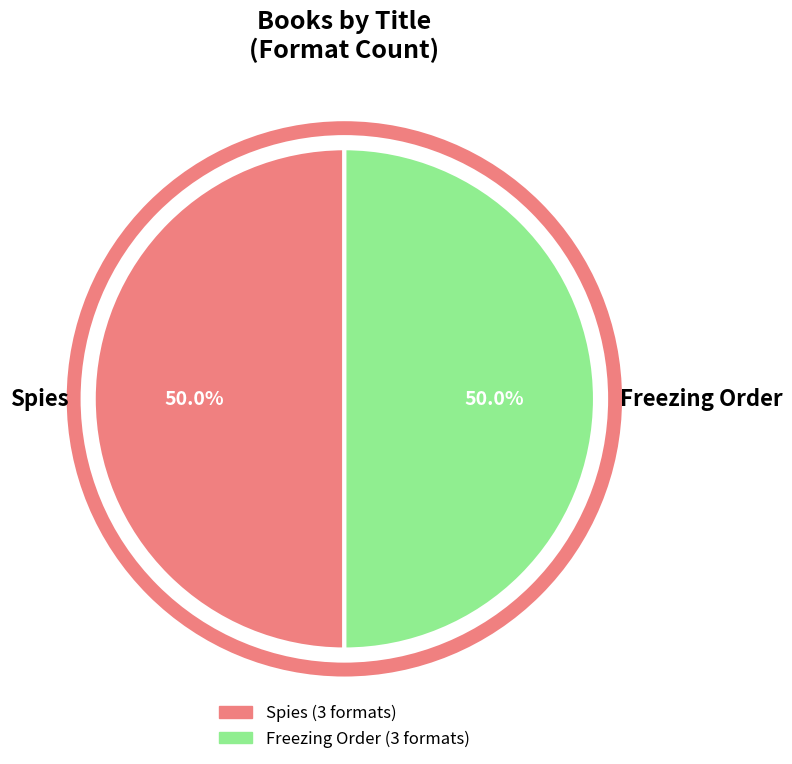

What is the ratio of the value at Freezing Order to the value at Spies?

1.0